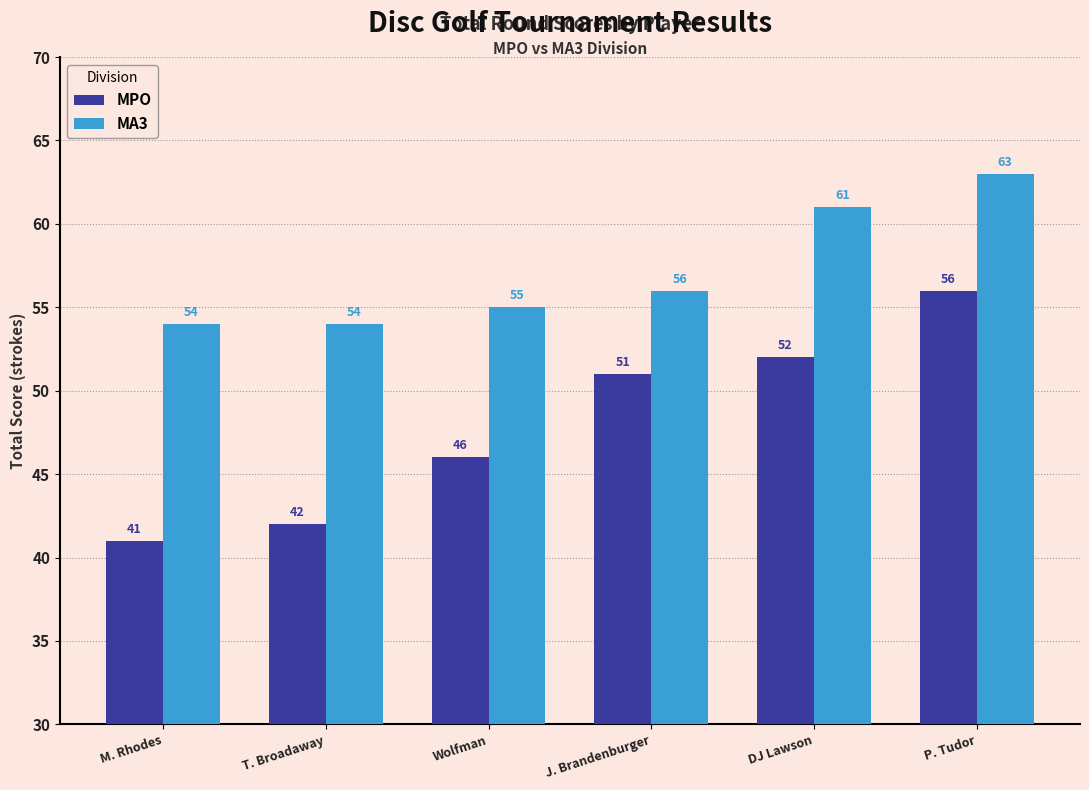

What is the difference between the maximum and minimum values in the MPO series?

15